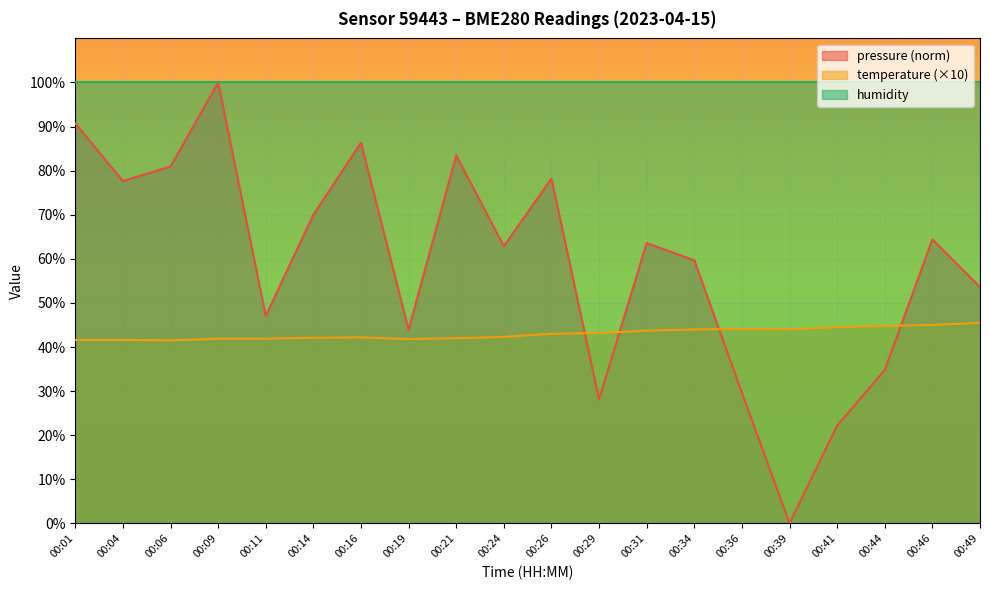

Does the chart display data point markers on the line(s)?

No